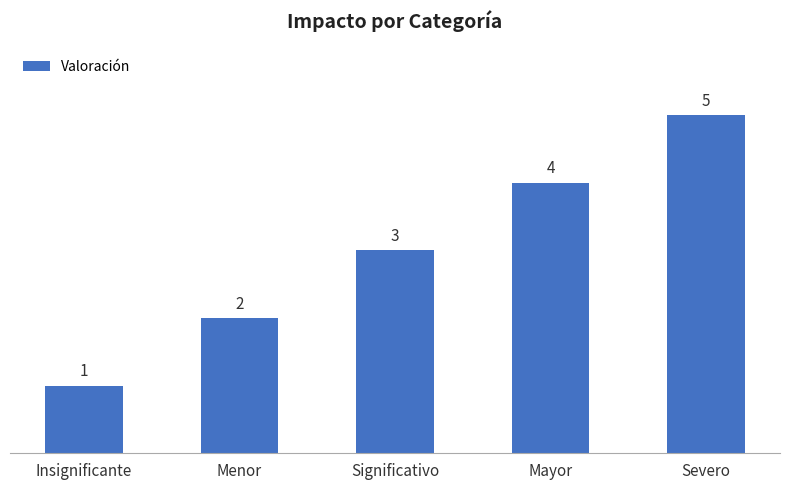

List the labels in order of value, smallest first.

Insignificante, Menor, Significativo, Mayor, Severo